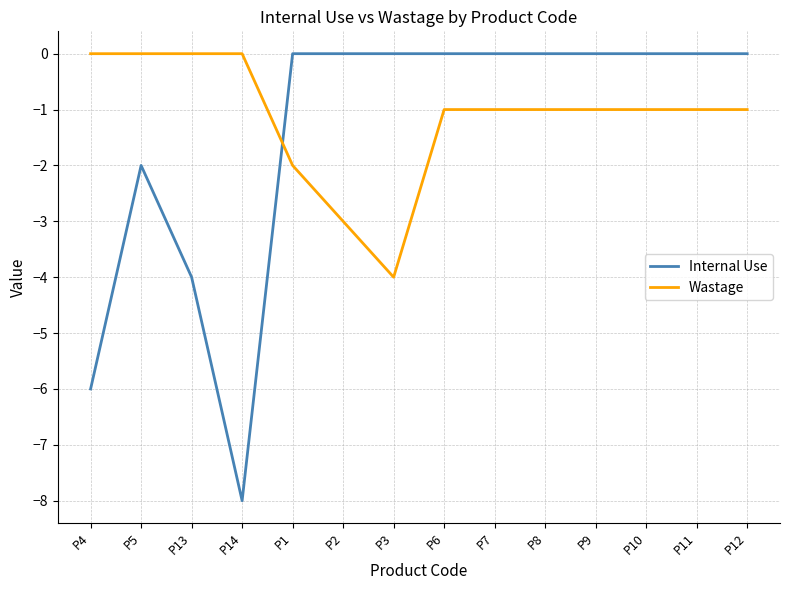

Which series has the largest total across all categories?

Wastage